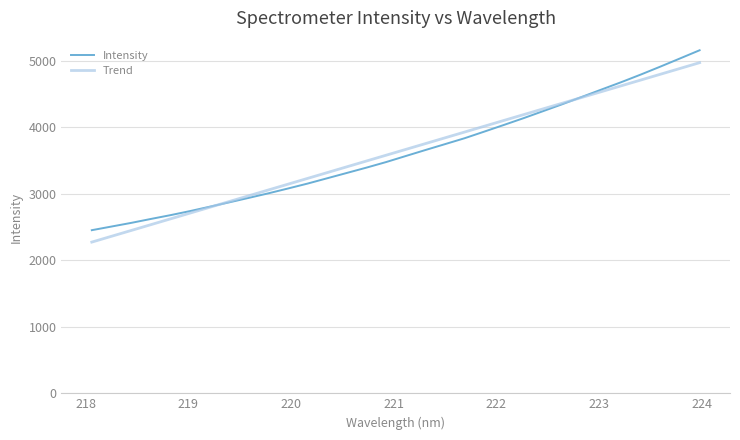

True or false: Trend has more than 0 interior local peaks.

False